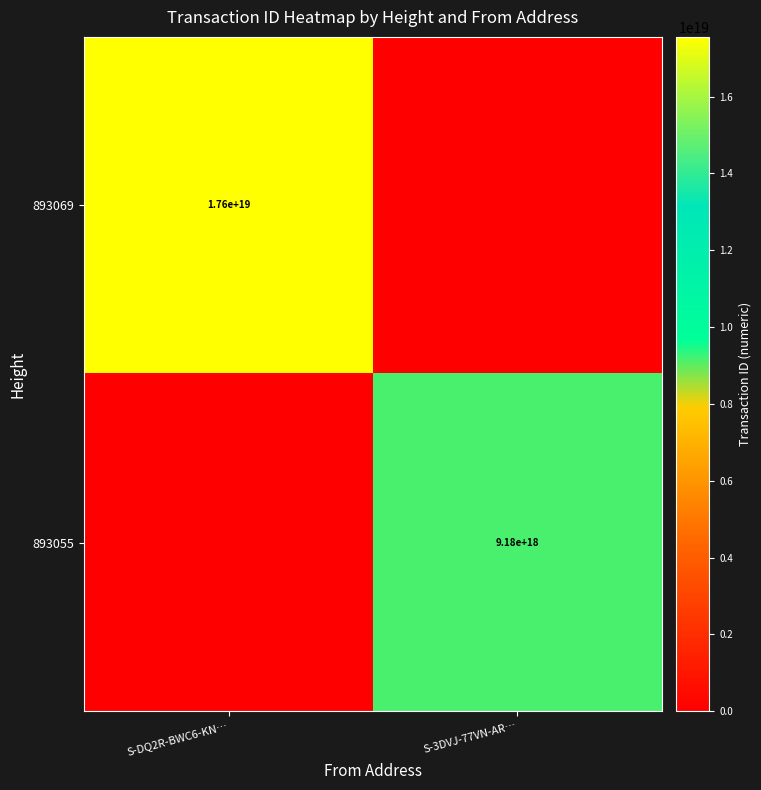

Is it true that 893069 equals 17600000000000000000 at S-DQ2R-BWC6-KN…?

True